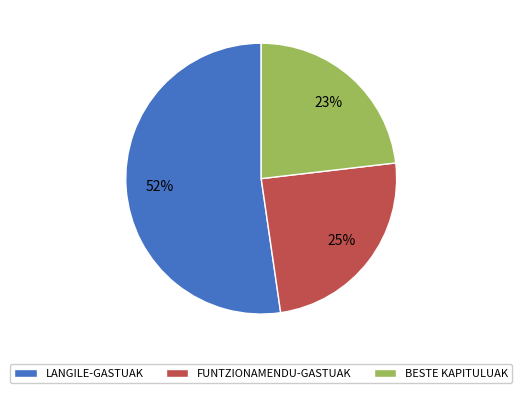

What is the largest slice in the pie chart?

LANGILE-GASTUAK